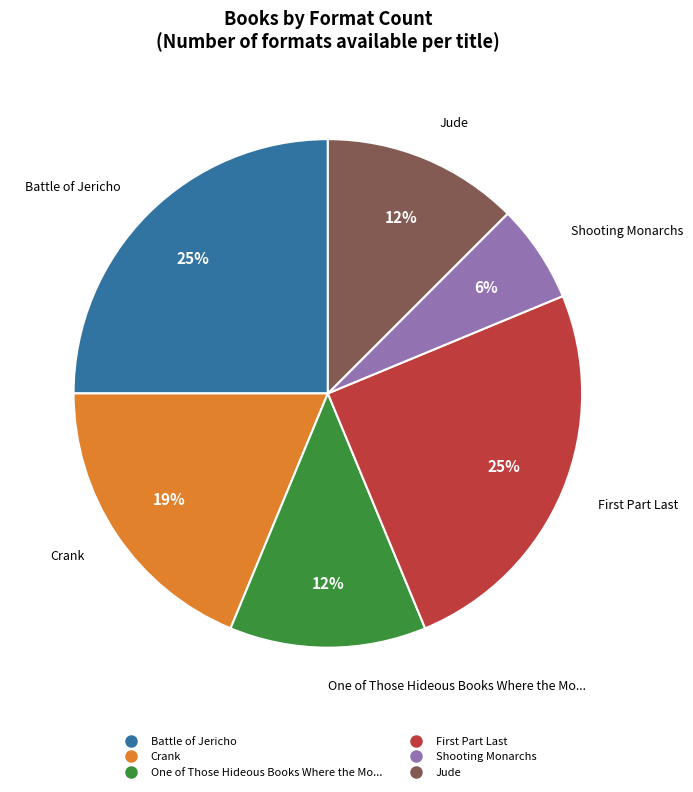

Do Jude and One of Those Hideous Books Where the Mo... together represent more than half of the pie?

No